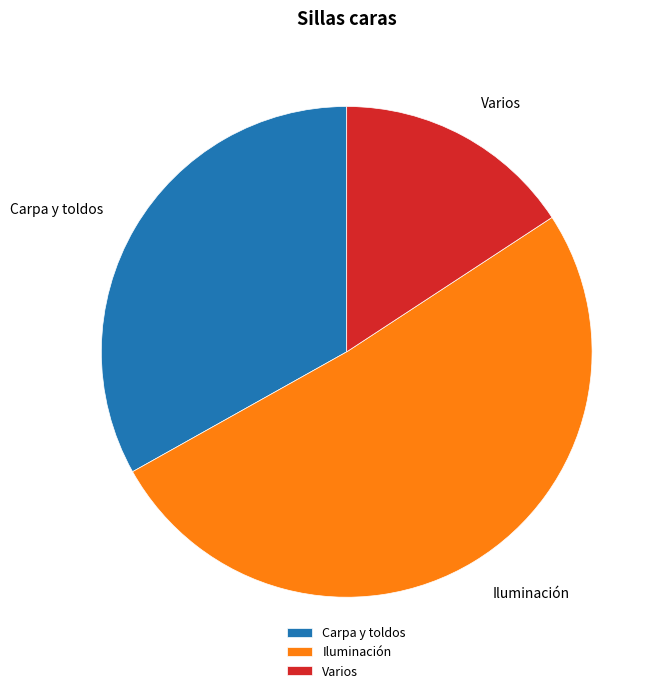

Count the number of slices in the pie.

3